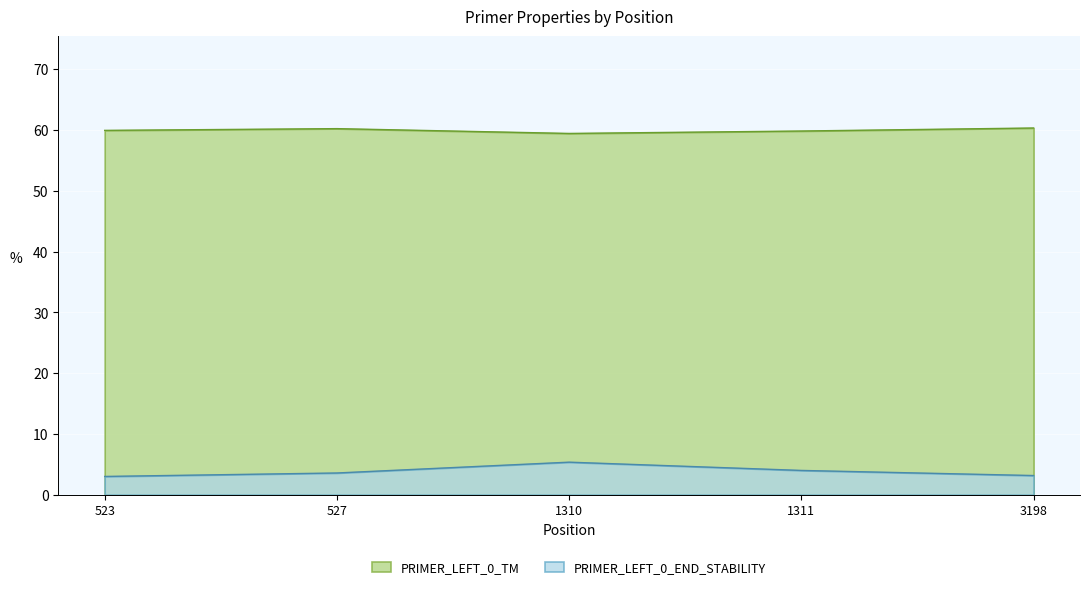

The value of PRIMER_LEFT_0_END_STABILITY at 527 is 5.4. True or false?

False